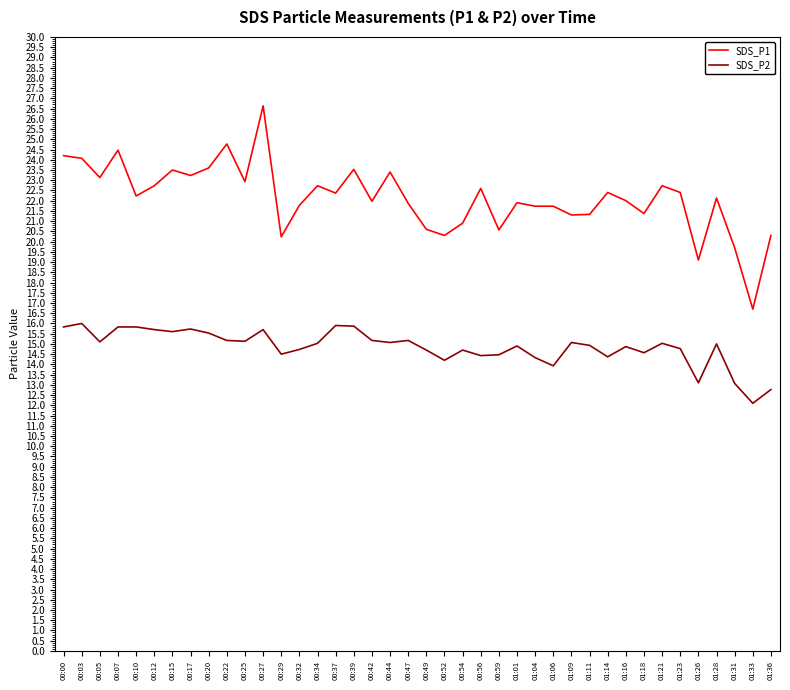

What is the difference between the SDS_P2 values at 00:10 and 00:29?

1.3